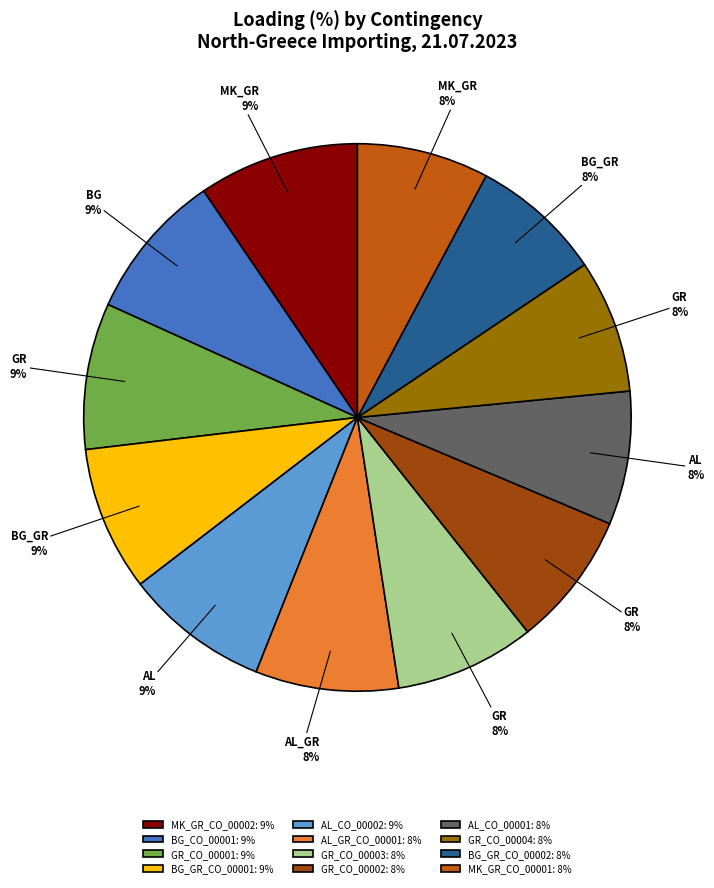

Does any single category account for the majority?

No